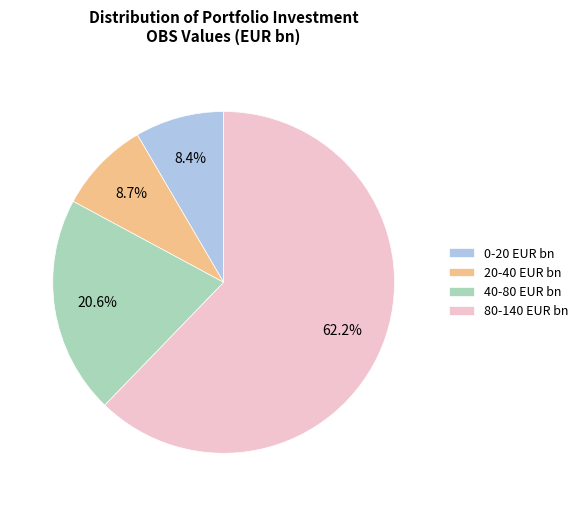

What percentage do 40-80 EUR bn and 80-140 EUR bn together represent?

82.9%